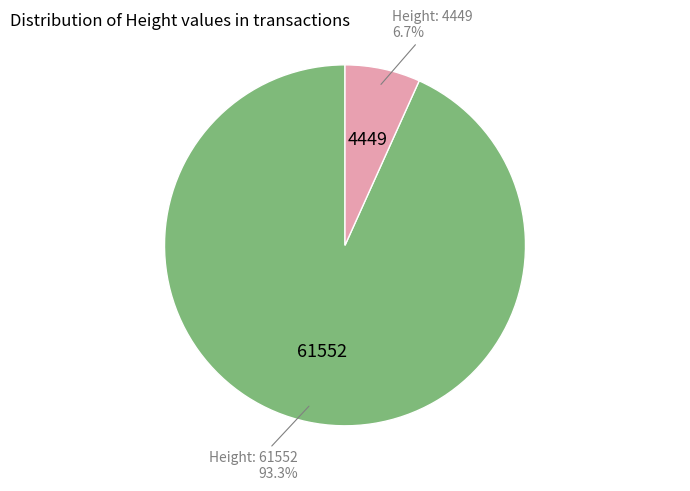

Is there any slice that represents more than half of the pie?

Yes